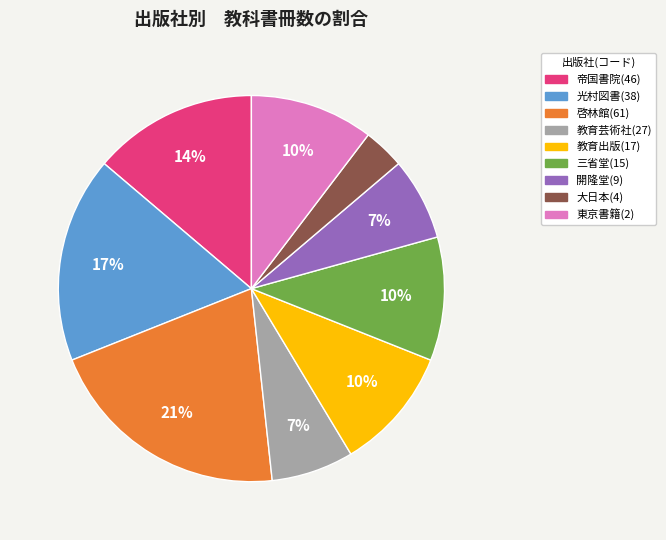

Is there a majority slice in this chart?

No